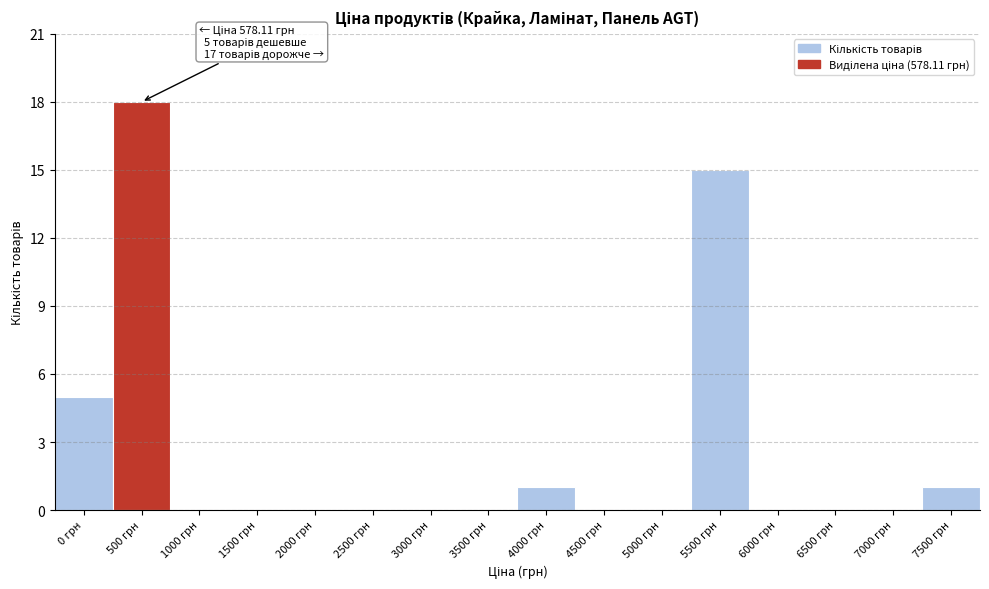

Reading left to right, extract all data points from this chart.

0 грн=5	500 грн=18	1000 грн=0	1500 грн=0	2000 грн=0	2500 грн=0	3000 грн=0	3500 грн=0	4000 грн=1	4500 грн=0	5000 грн=0	5500 грн=15	6000 грн=0	6500 грн=0	7000 грн=0	7500 грн=1